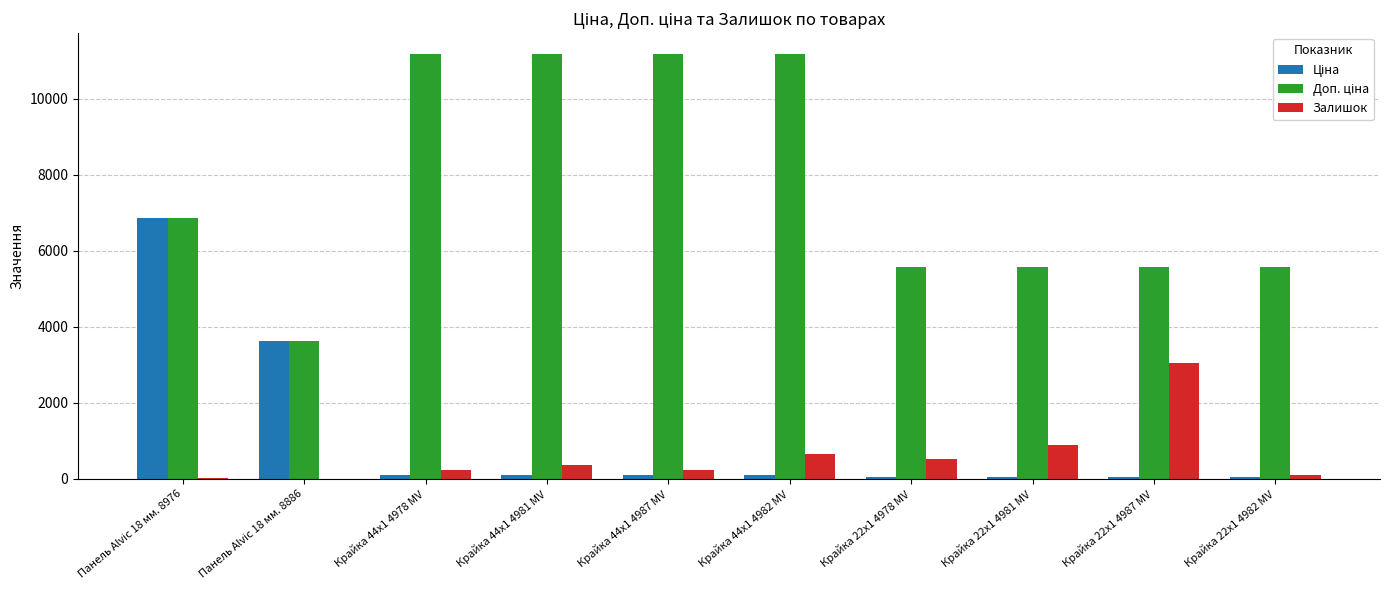

The Залишок series shows 1584.9 at Крайка 22x1 4987 MV. True or false?

False